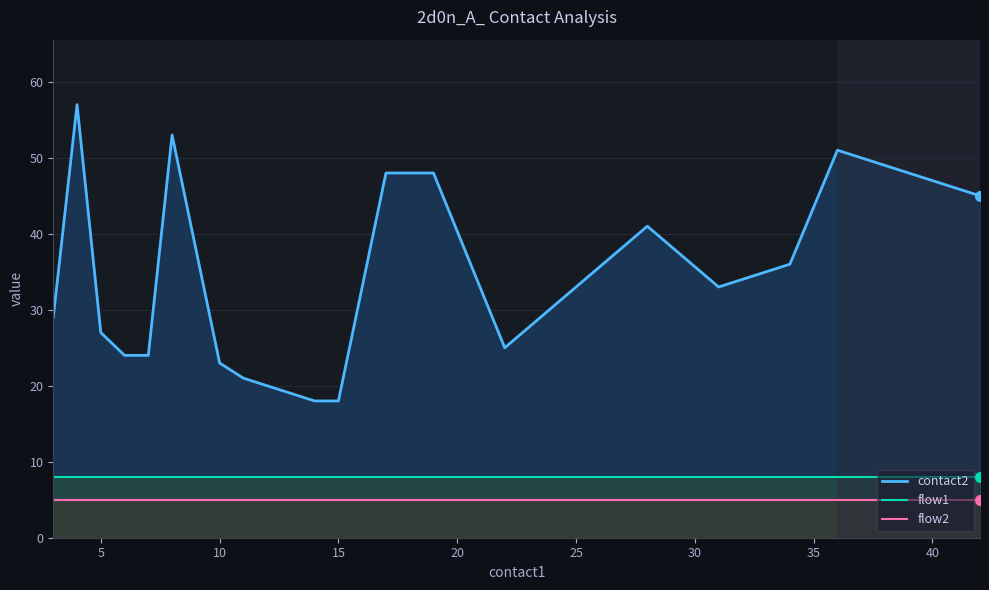

Which series has the largest total across all categories?

contact2